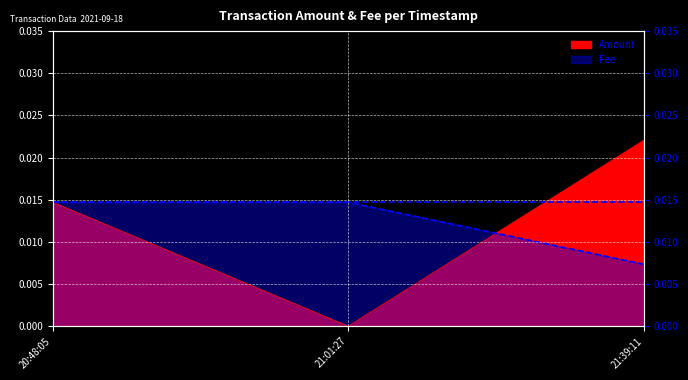

Which series has the largest range (max minus min)?

Amount